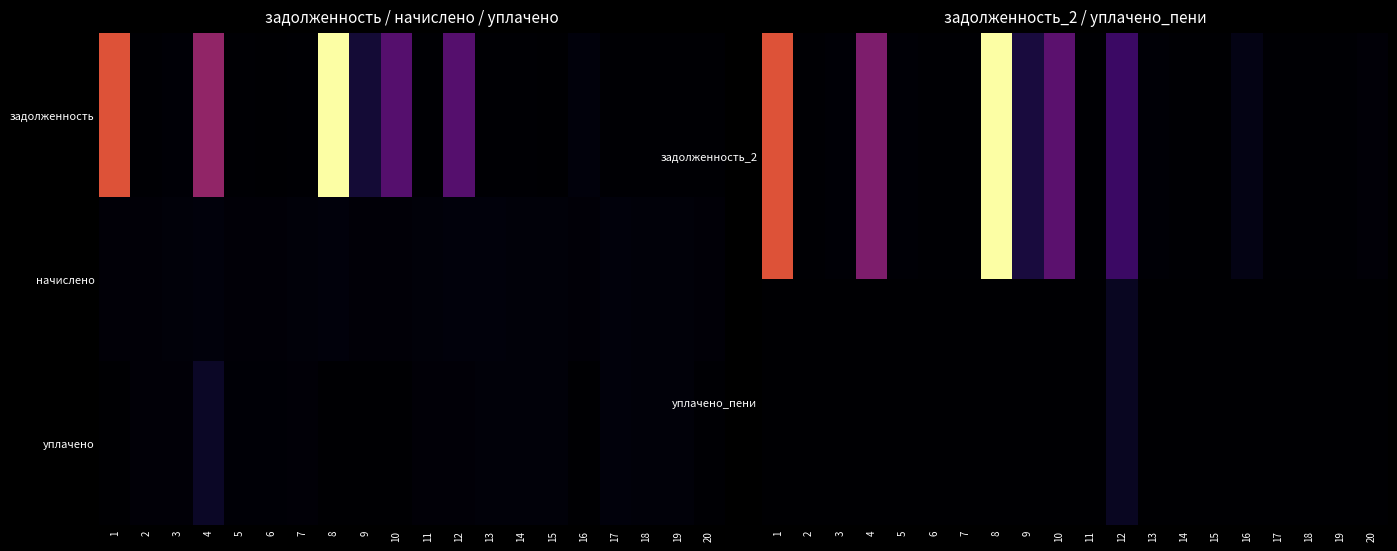

At which category does the chart reach its peak across all series?

8